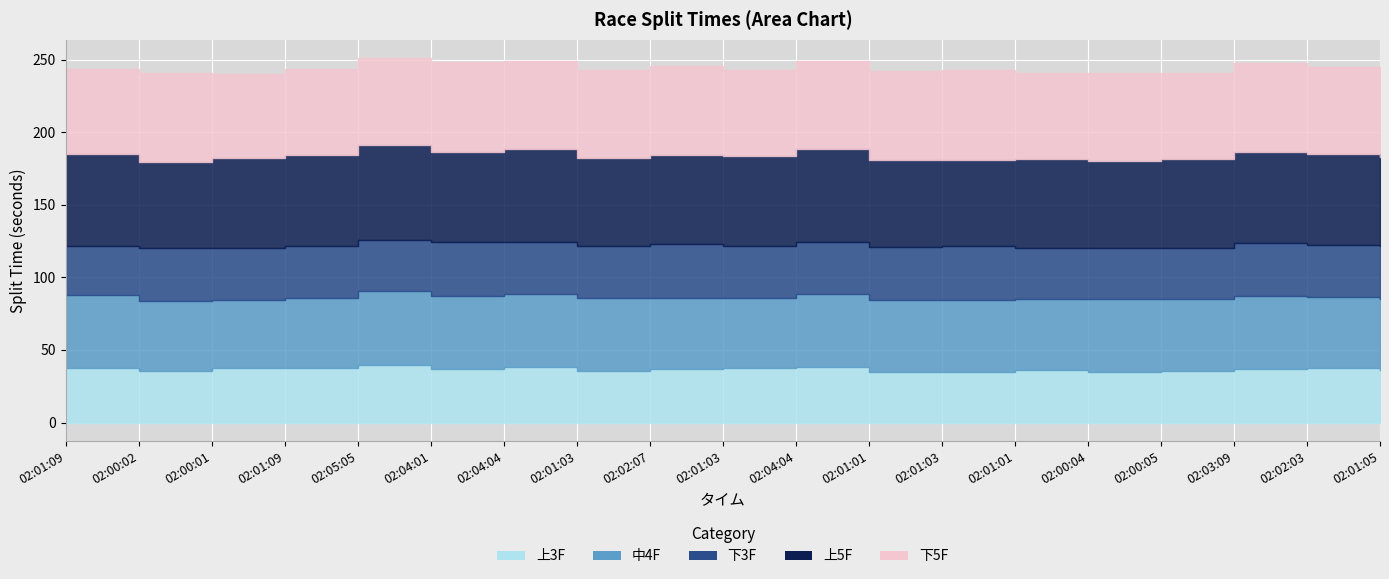

Where is 上5F nearest to the value 62?

02:00:01